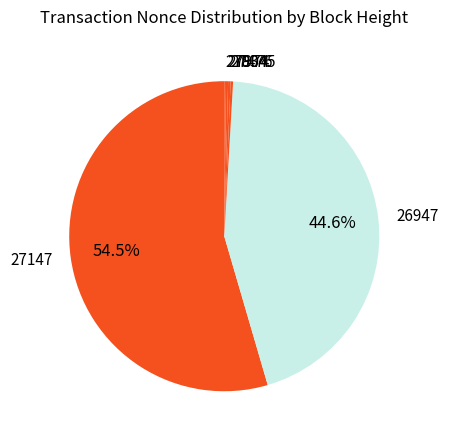

What is the majority slice?

27147